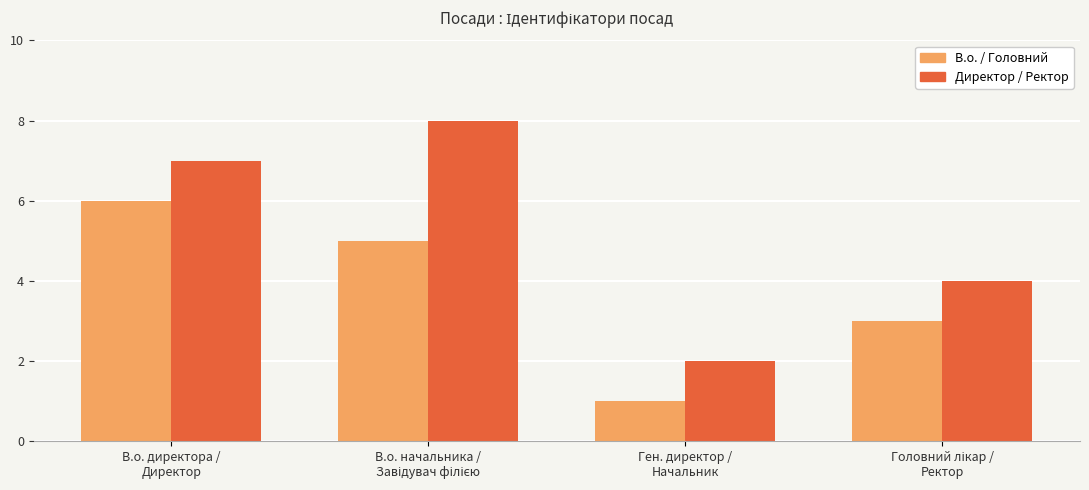

How many bars are there in total?

8